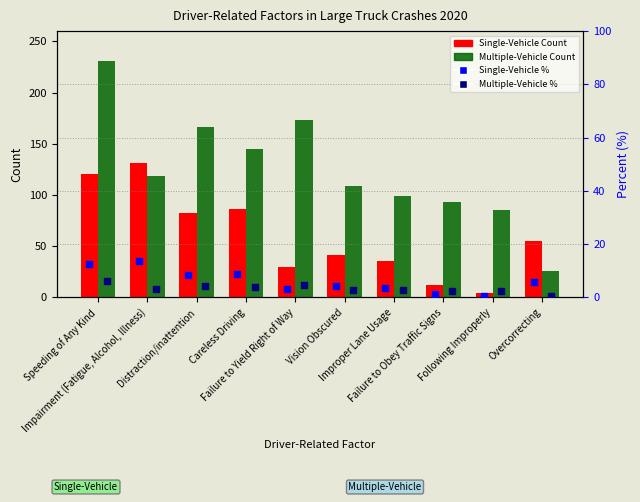

What is the total value across all series at Failure to Yield Right of Way?

210.6